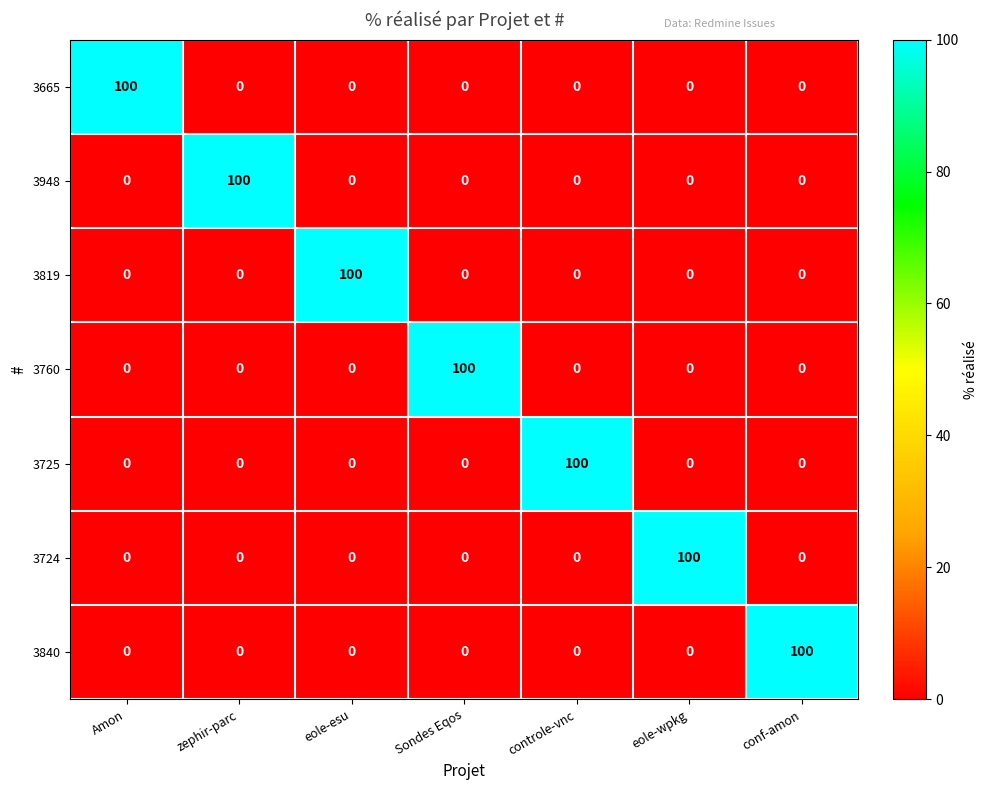

Which has a higher value, eole-esu or controle-vnc?

eole-esu